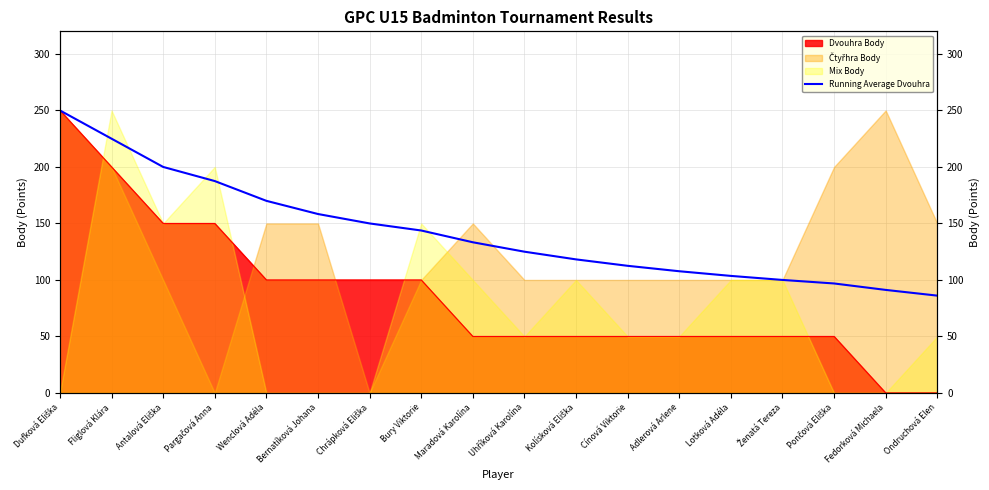

Reading right to left, what are all the values shown in this chart?

Ondruchová Elen=86.1	Fedorková Michaela=91.2	Pončová Eliška=96.9	Ženatá Tereza=100.0	Lotková Adéla=103.6	Adlerová Arlene=107.7	Cínová Viktorie=112.5	Kolísková Eliška=118.2	Uhříková Karolína=125.0	Maradová Karolína=133.3	Bury Viktorie=143.8	Chrápková Eliška=150.0	Bernatíková Johana=158.3	Wenclová Adéla=170.0	Pargačová Anna=187.5	Antalová Eliška=200.0	Fliglová Klára=225.0	Dufková Eliška=250.0